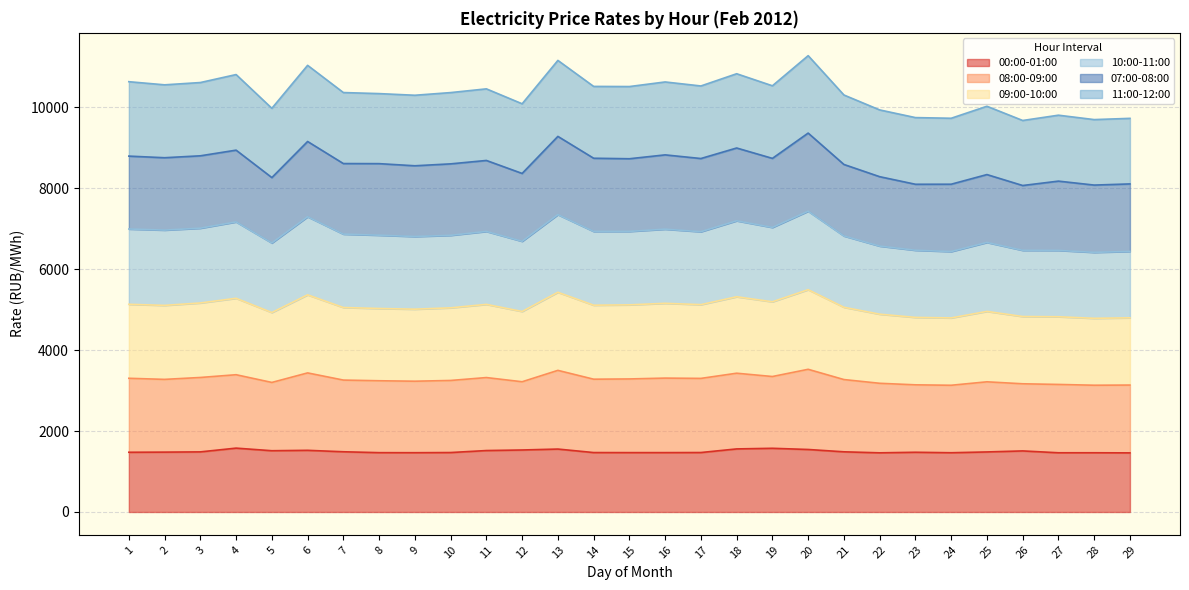

At which category does the chart reach its minimum across all series?

29